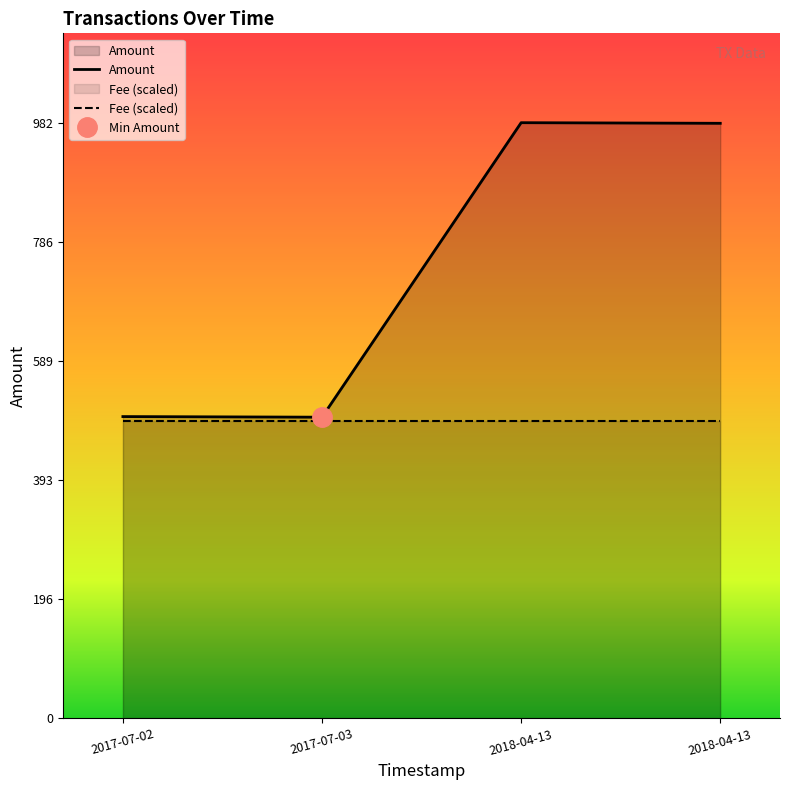

Where does the Amount series first go above 981?

2018-04-13